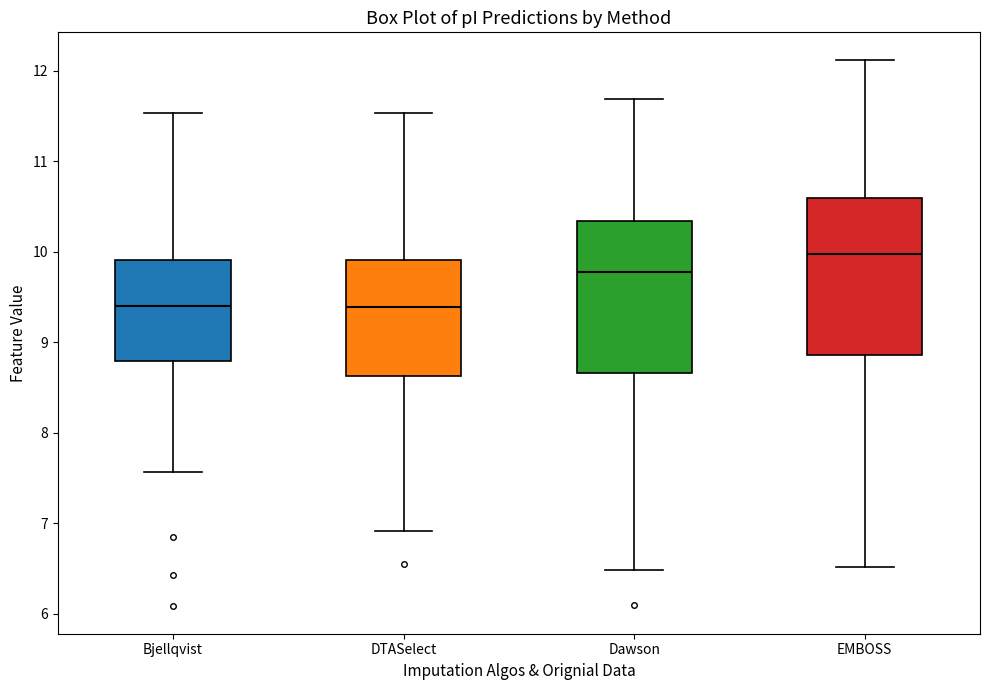

Where does the lower whisker of the box for DTASelect end on the y-axis? The values are not printed on the chart, so give them approximately, as read against the axis.

6.9